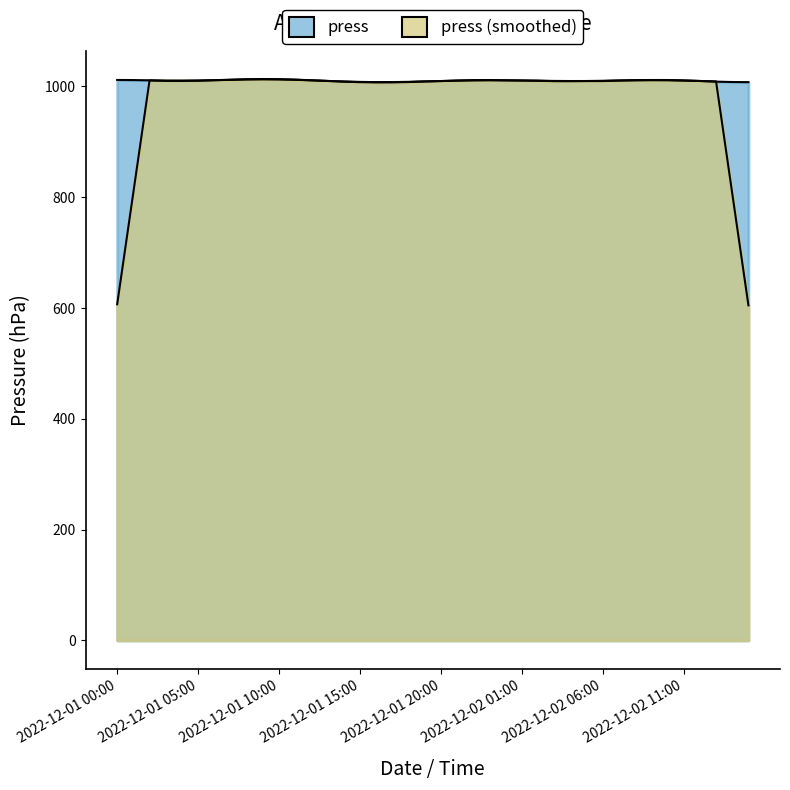

What position from the left is 2022-12-01 03:00?

4